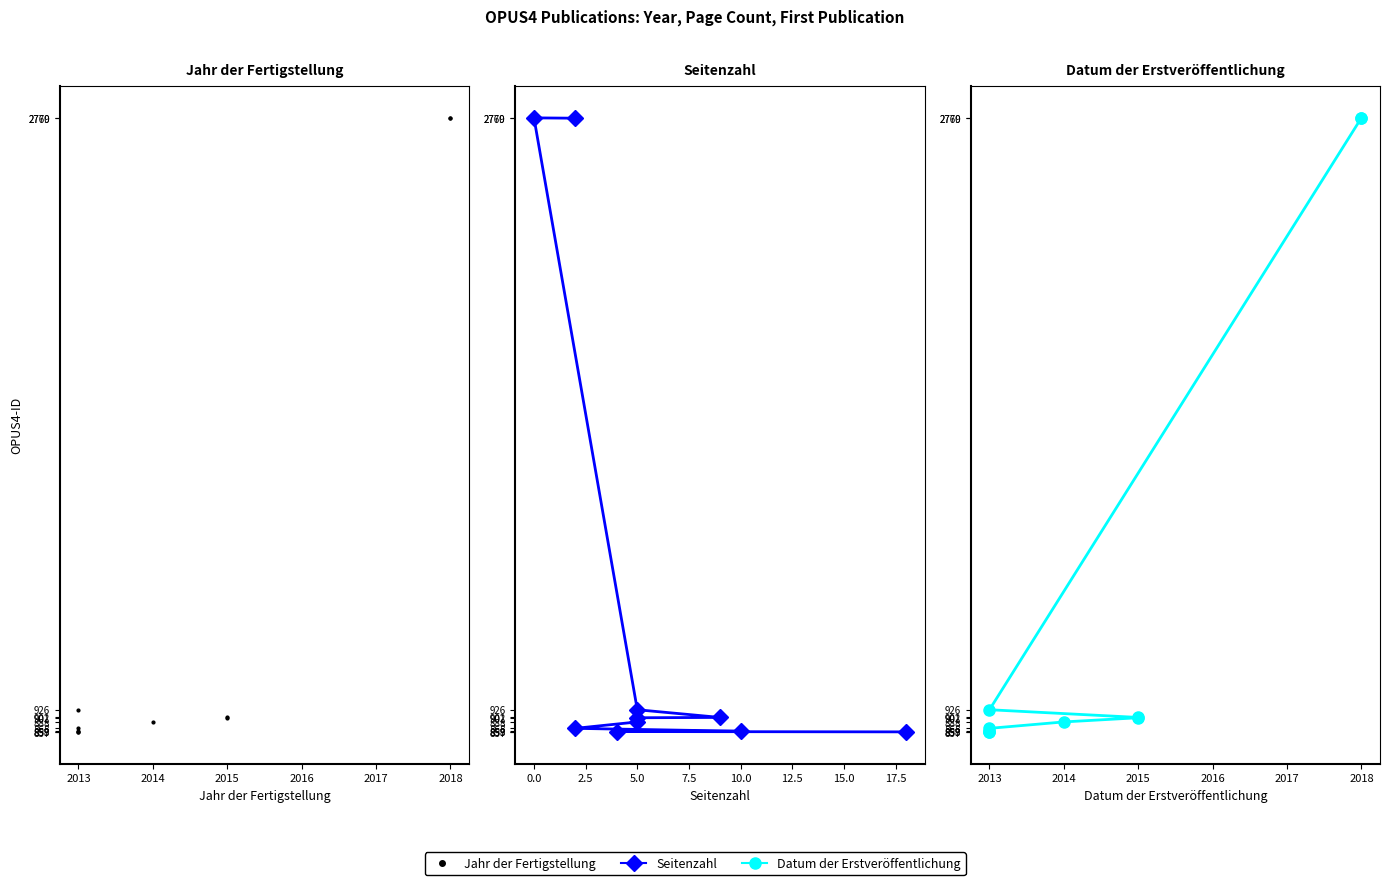

Which series has the largest range (max minus min)?

Jahr der Fertigstellung